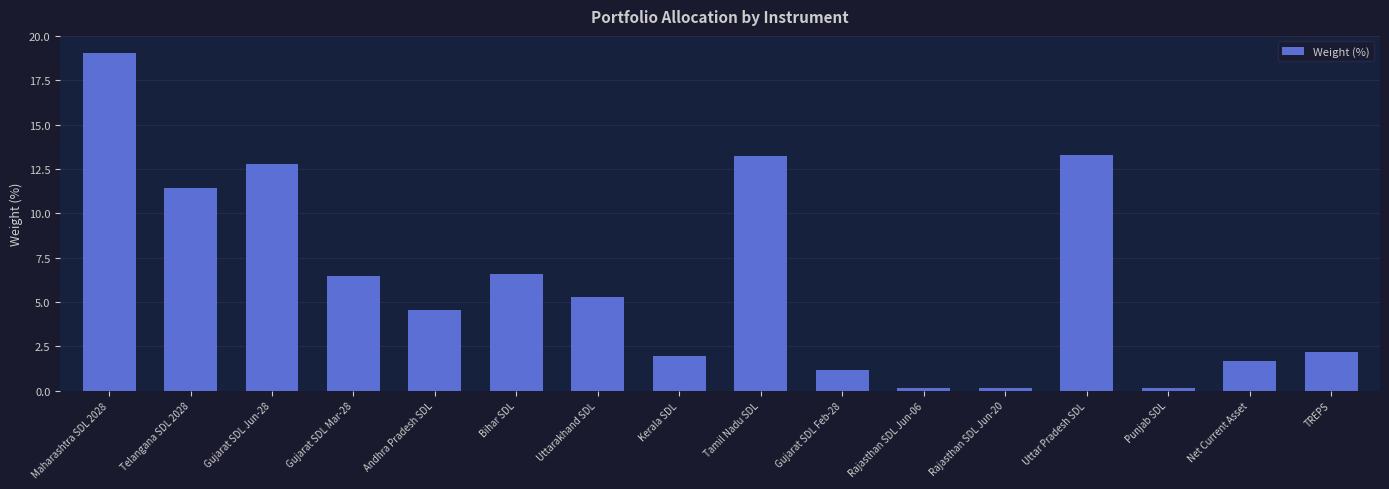

What is the change in value from Uttar Pradesh SDL to Punjab SDL?

-13.2